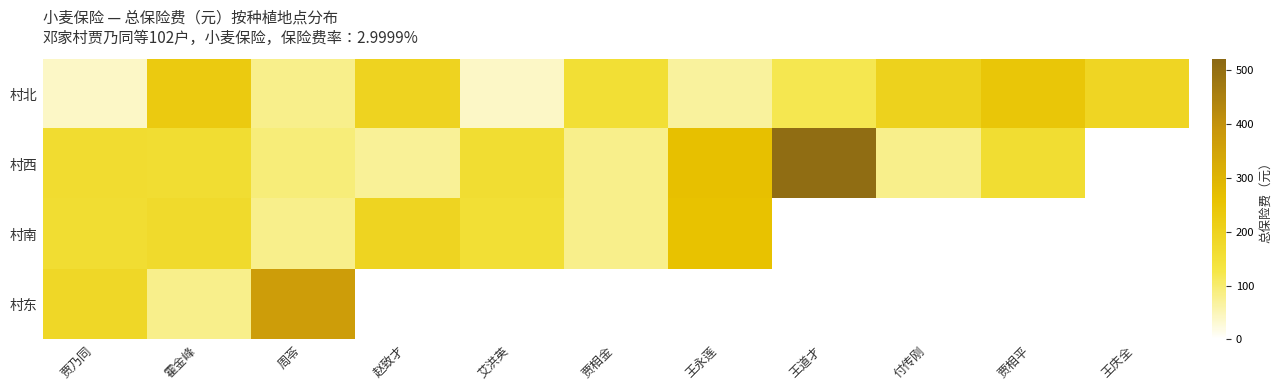

What is the minimum value for 村北?

40.5